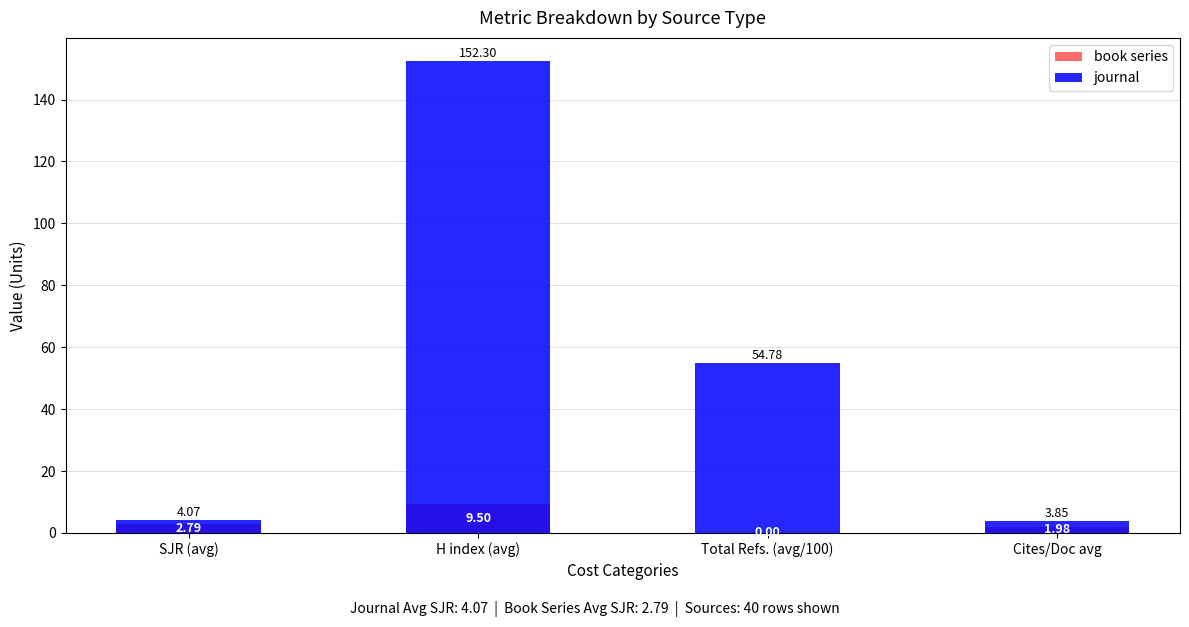

Rank the series at Total Refs. (avg/100) from lowest to highest value.

book series, journal